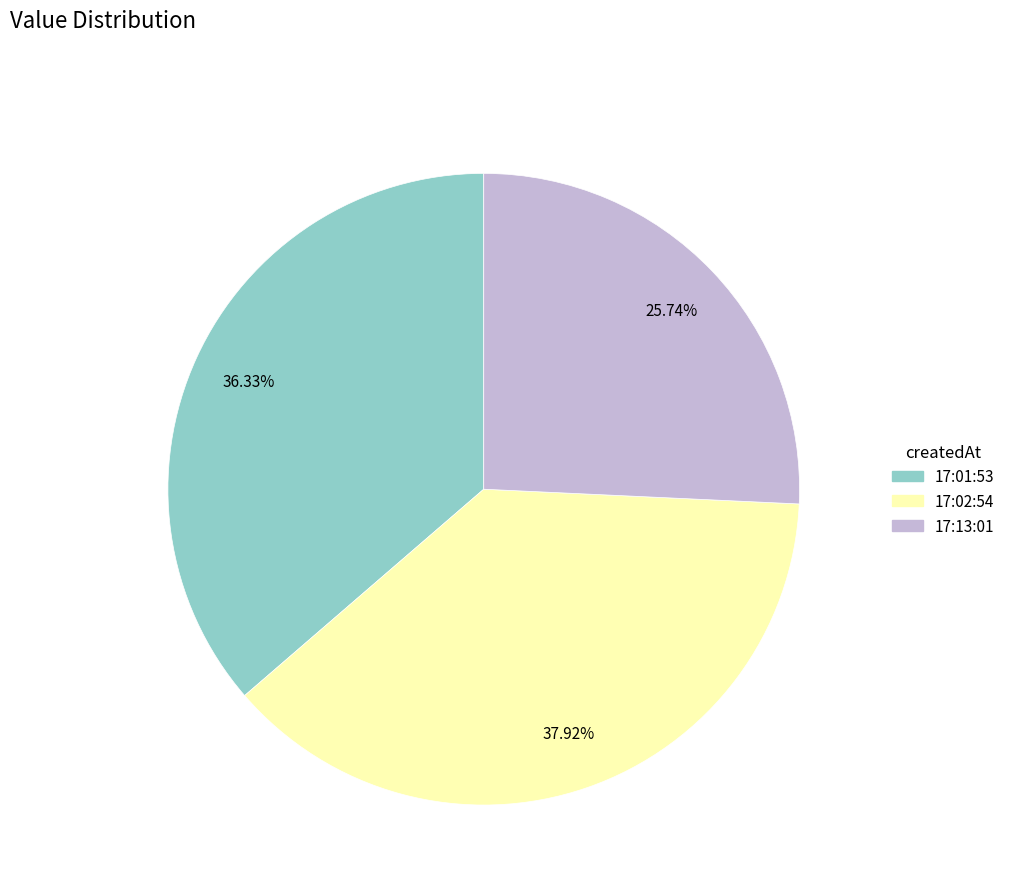

Do 17:01:53 and 17:13:01 together represent more than half of the pie?

Yes